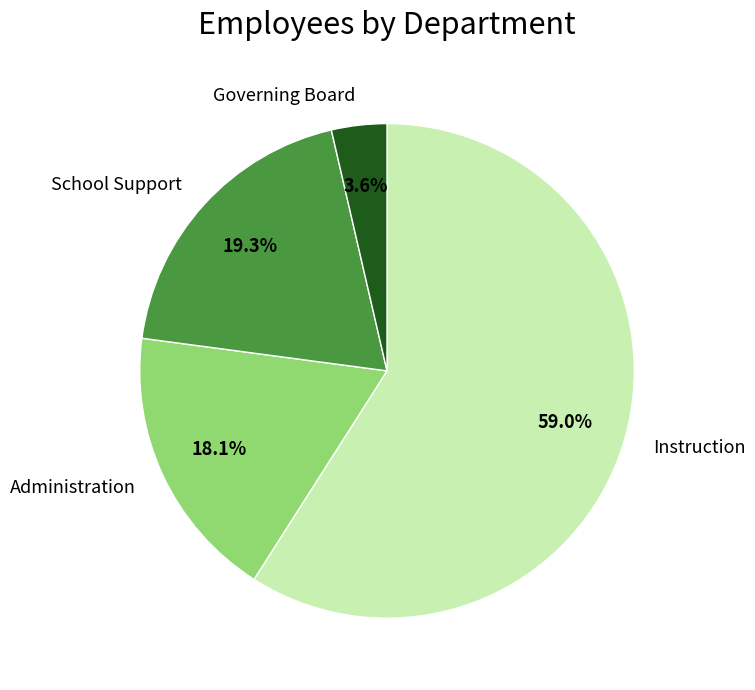

Which category has the smallest portion of the pie?

Governing Board